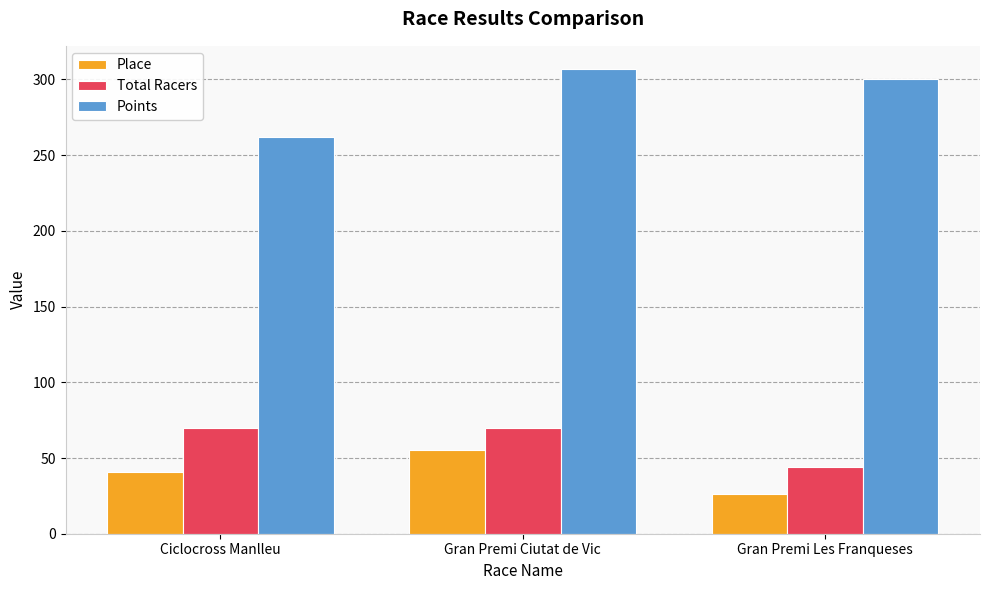

How many distinct data groups are displayed?

3